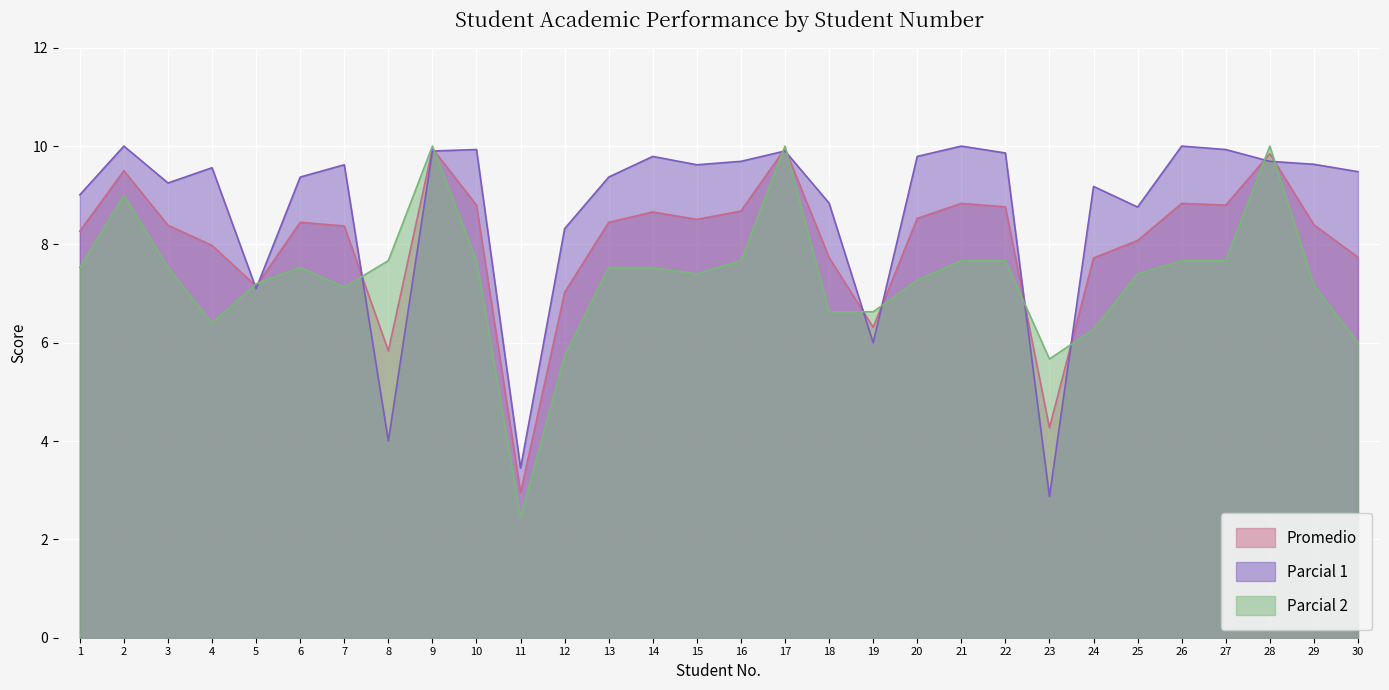

Which series ends up on top after the final intersection of Parcial 2 and Promedio?

Promedio